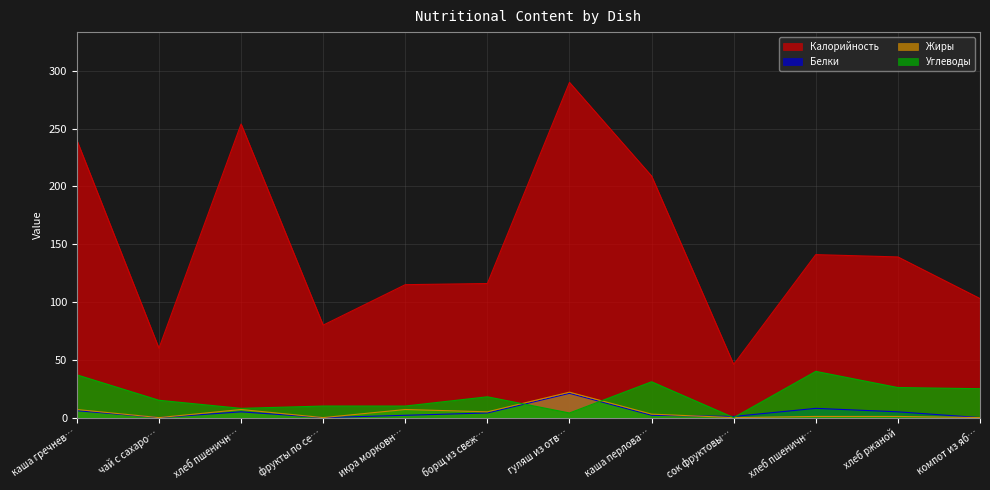

True or false: Калорийность and Углеводы intersect in this chart.

False